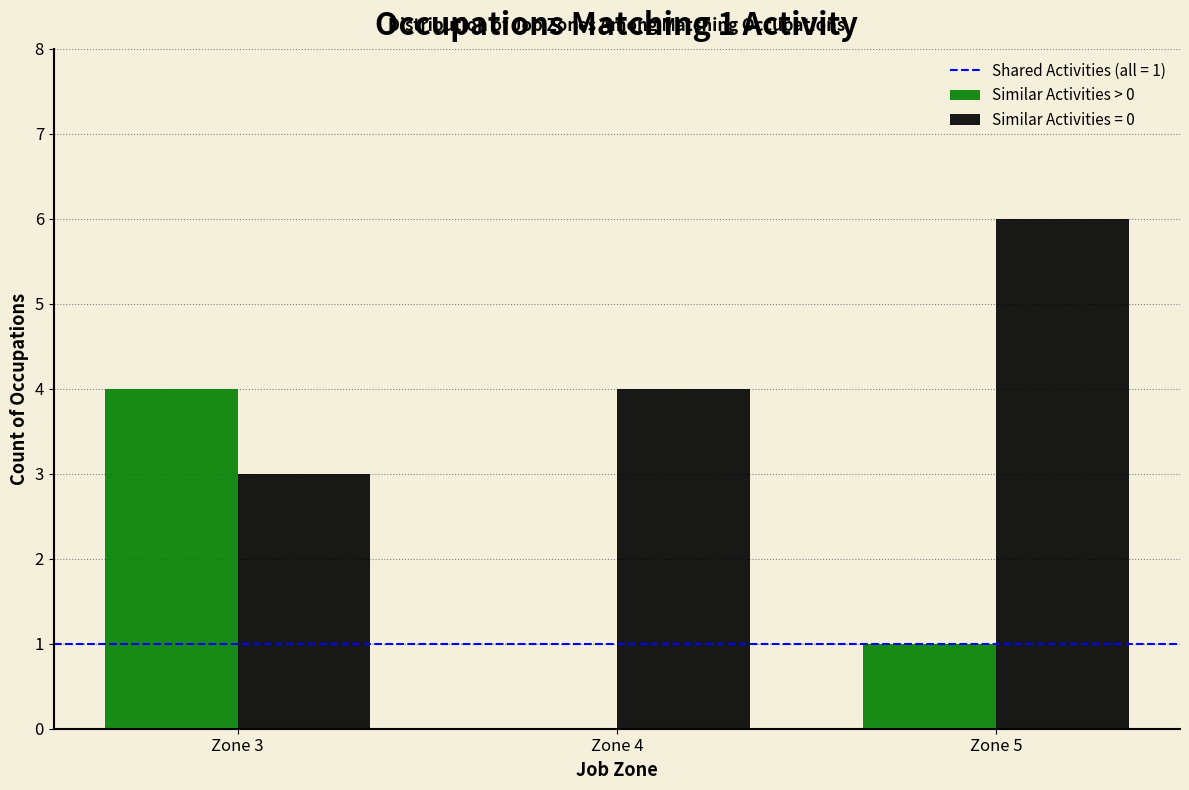

Reading left to right, extract all data points from this chart.

Similar Activities > 0: Zone 3=4	Zone 4=0	Zone 5=1
Similar Activities = 0: Zone 3=3	Zone 4=4	Zone 5=6